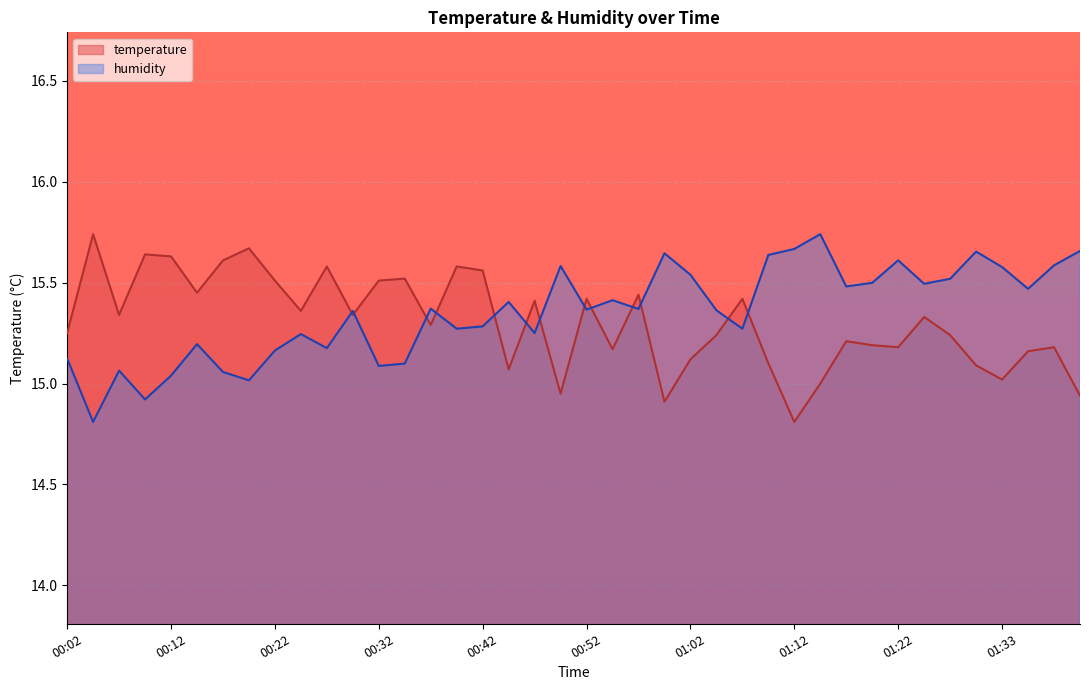

How many lines are shown in the chart?

2